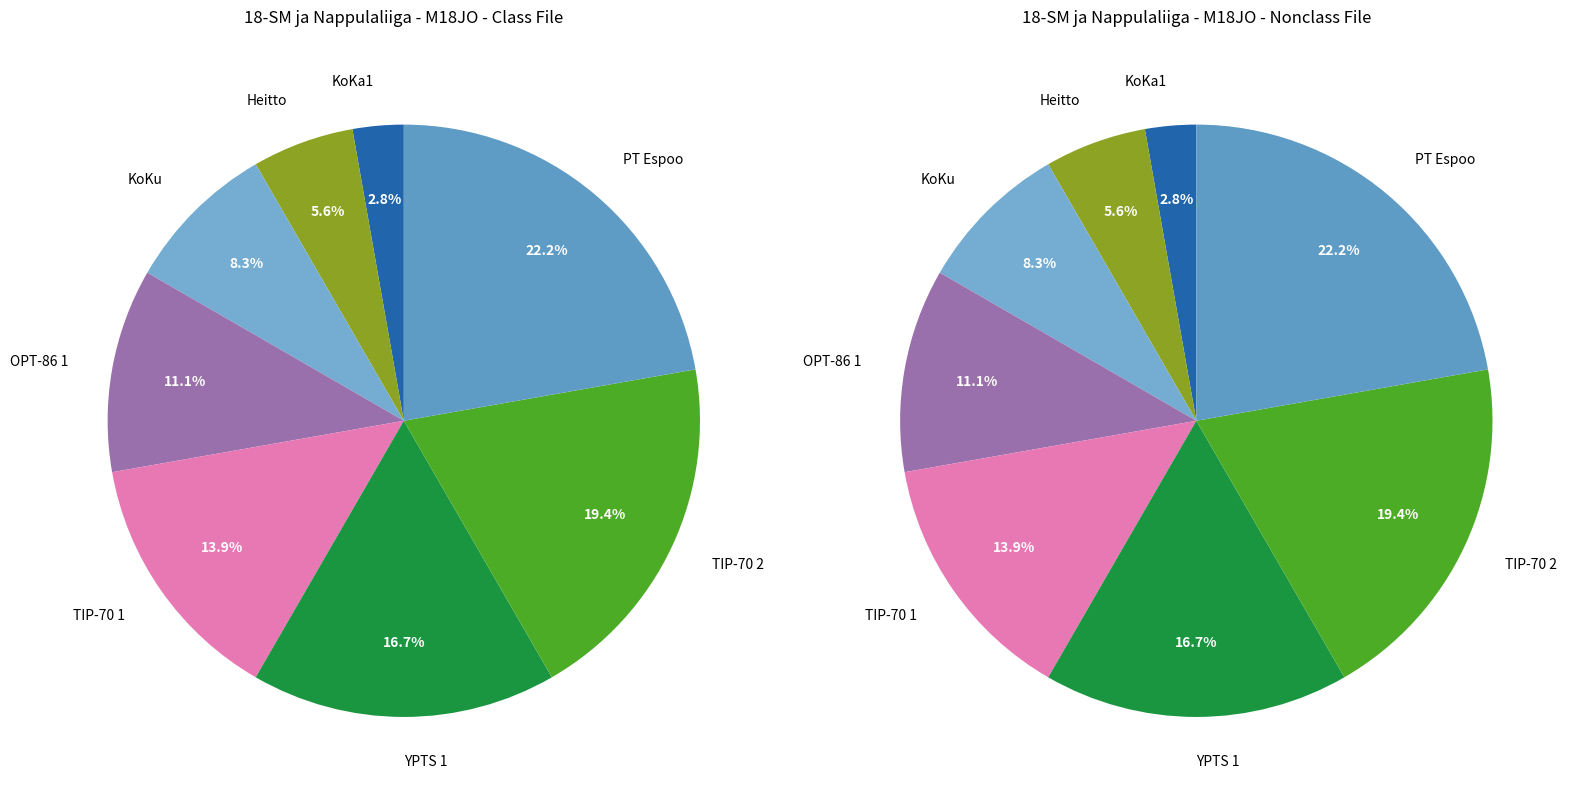

To the nearest percent, what is the average slice percentage?

12%